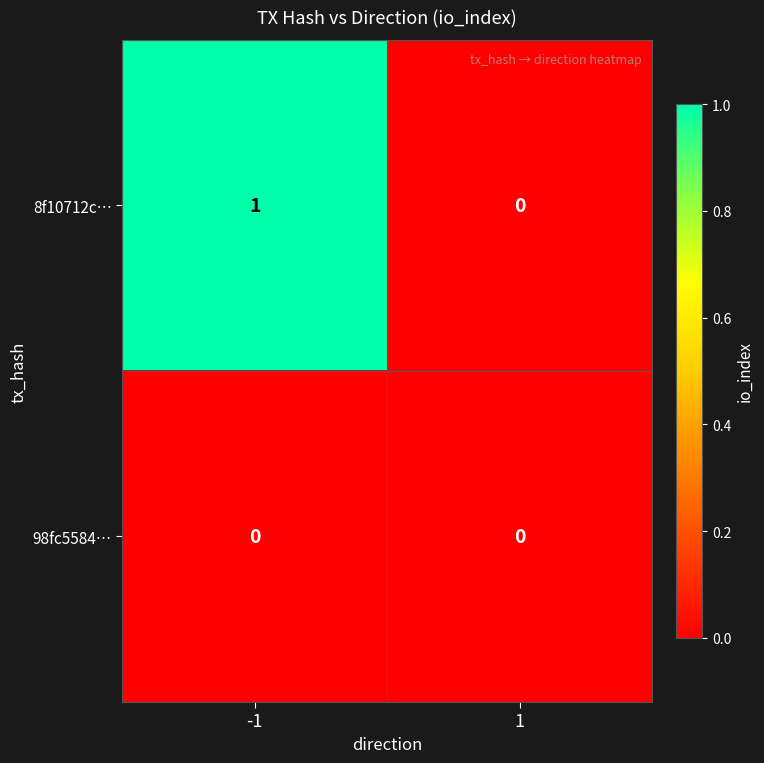

Reading right to left, transcribe all the data shown in this chart.

8f10712c…: 0	1
98fc5584…: 0	0